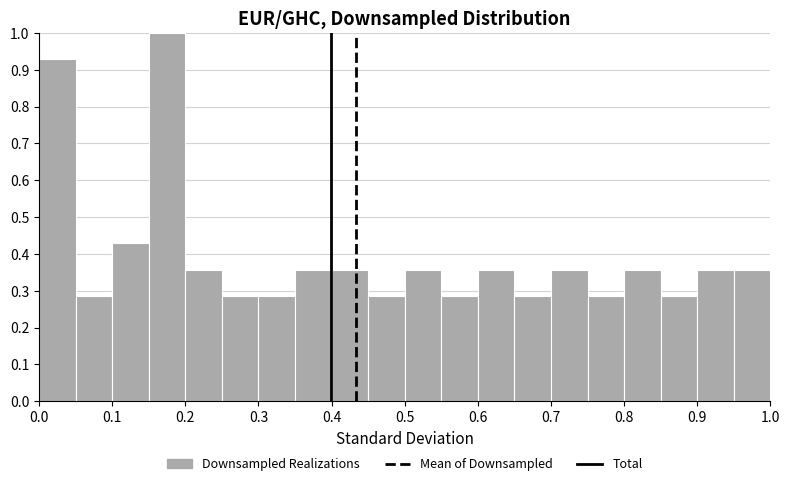

How tall is the bar that spans 0.10 to 0.15 on the x-axis? The values are not printed on the chart, so give them approximately, as read against the axis.

0.43